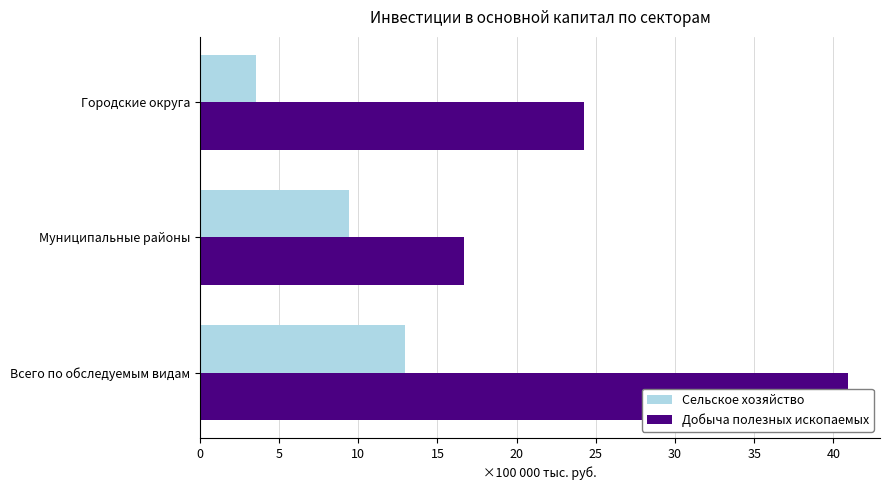

What is the value of the Сельское хозяйство bar at the 1st from the left?

12.9